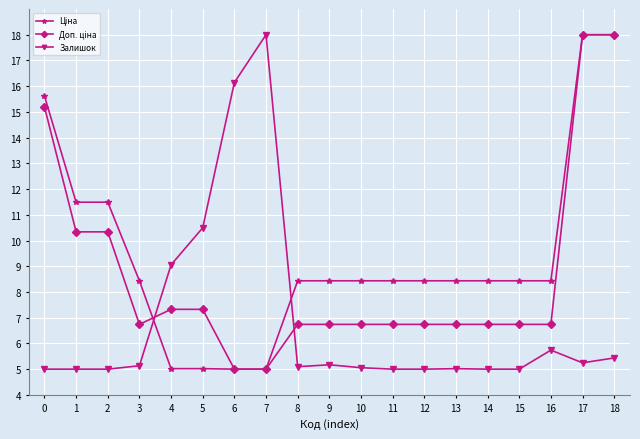

True or false: Залишок has more than 0 interior local peaks.

True